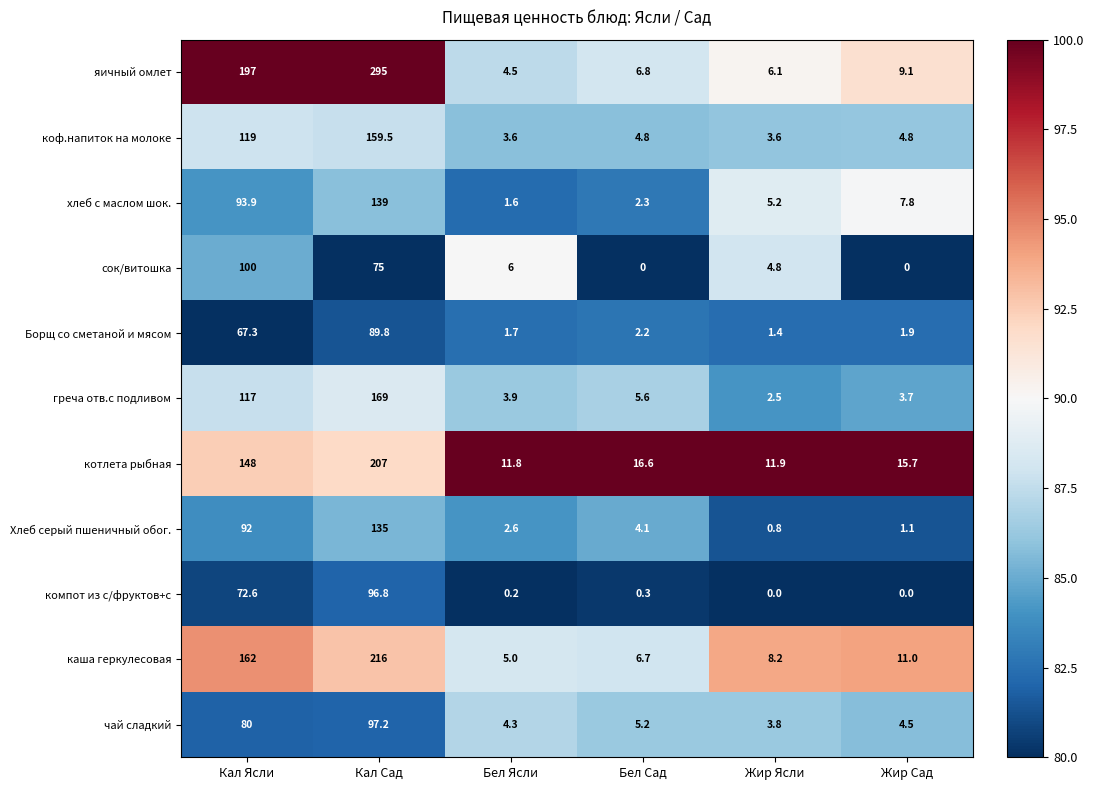

Which category has the lowest value in the котлета рыбная series?

Бел Ясли